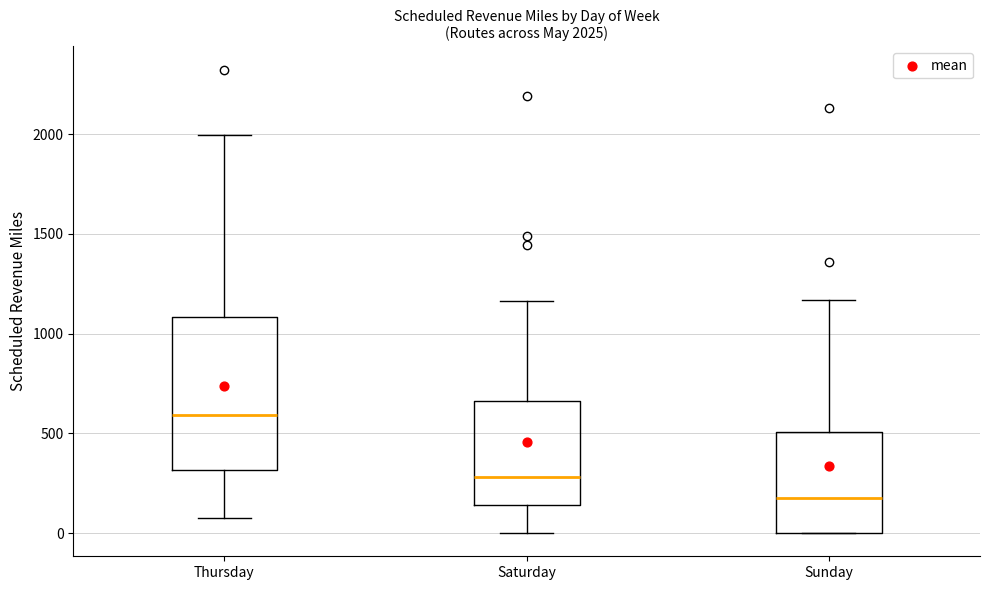

Comparing the boxes themselves (not the whiskers), which one is the tallest?

Thursday